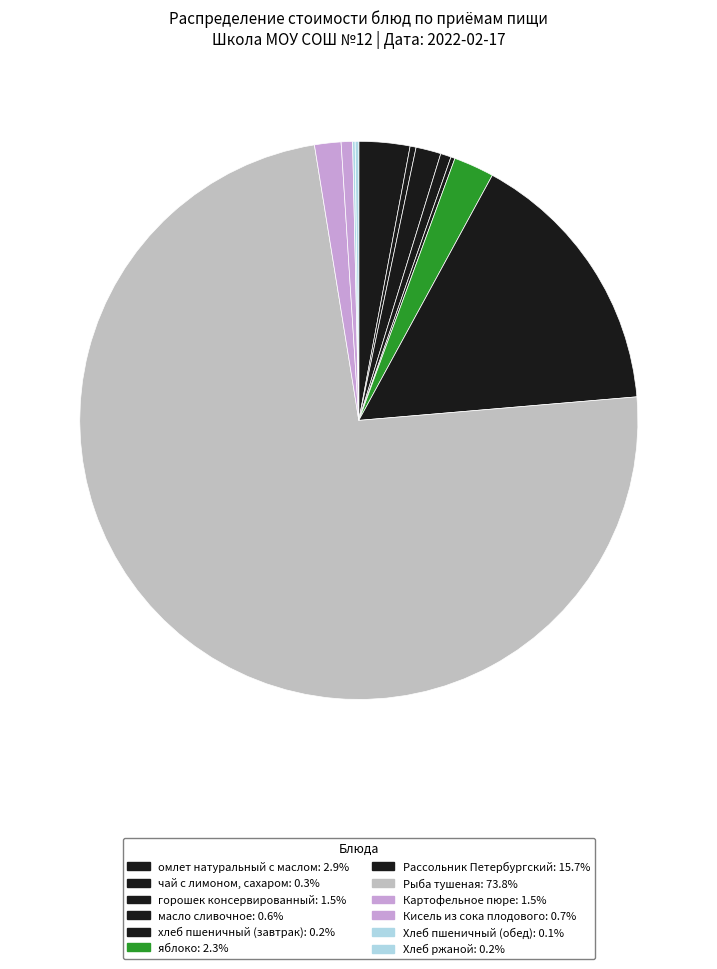

How many segments does this pie chart have?

12